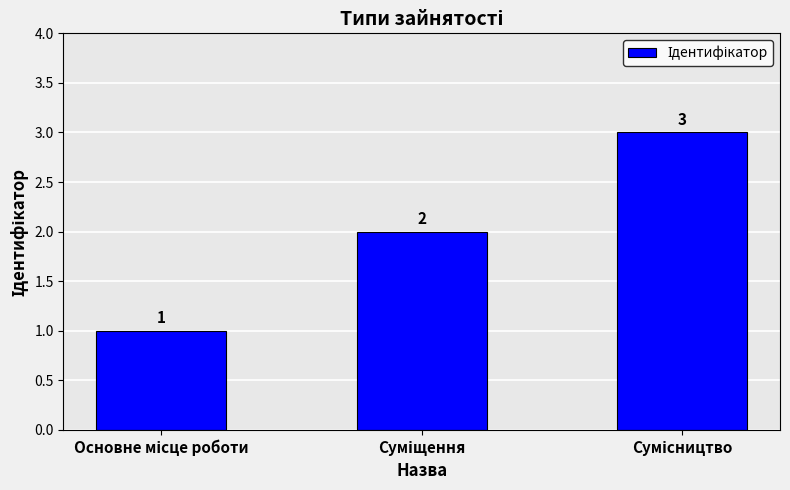

What is the smallest value displayed?

1